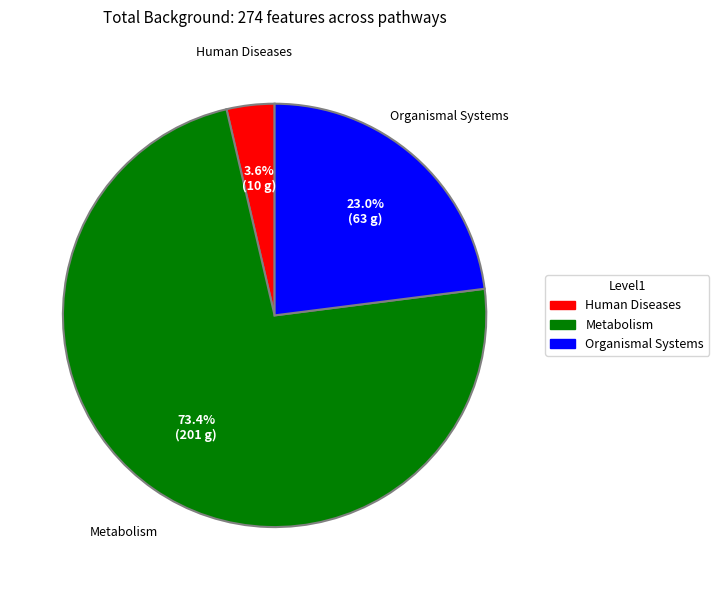

Is there any slice that represents more than half of the pie?

Yes